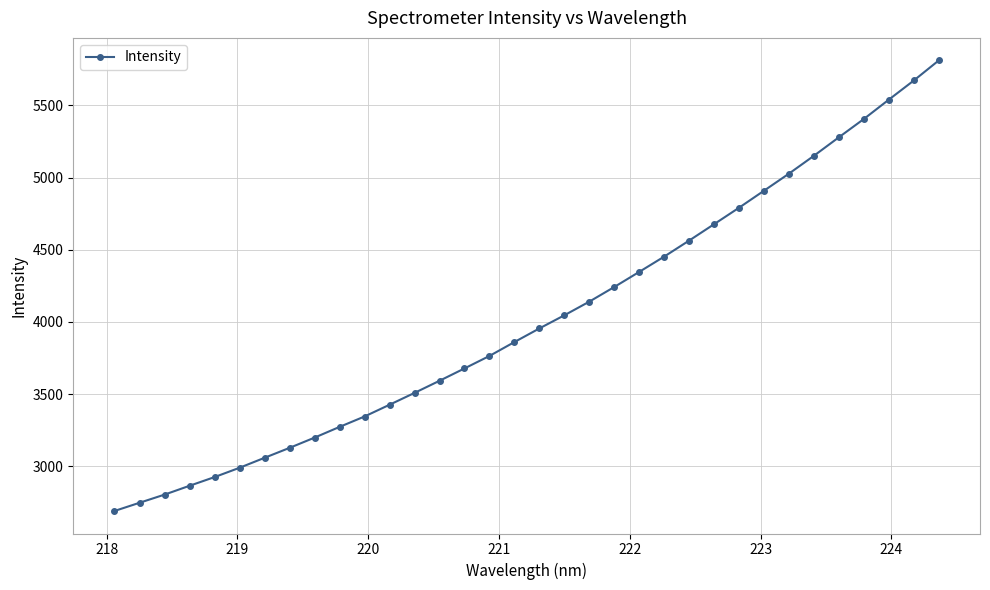

What is the sum of all values?

136871.3